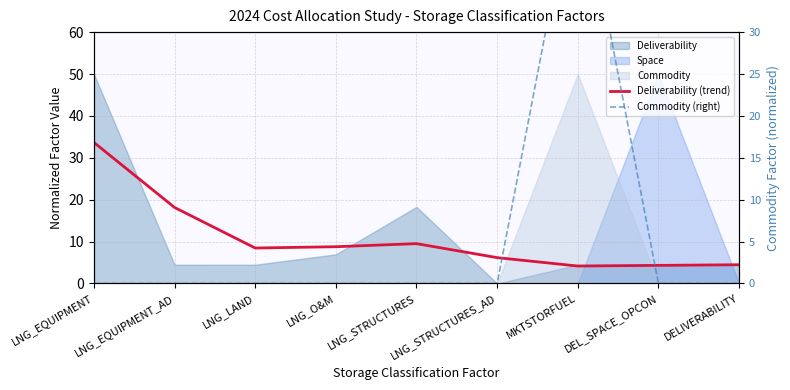

What is the maximum value for Deliverability (trend)?

33.7